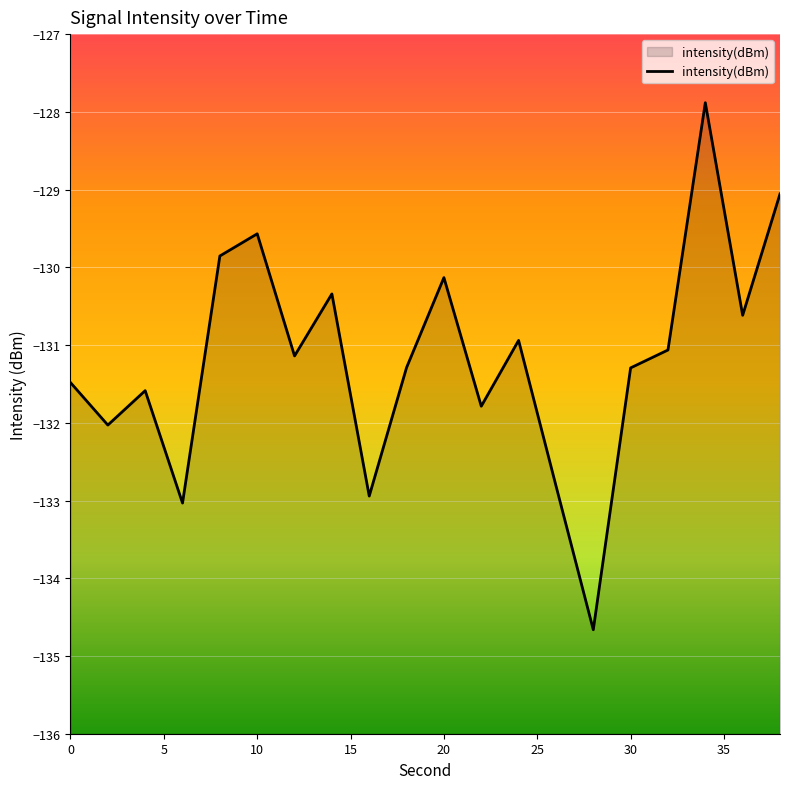

What is the sum of all values?

-2623.5